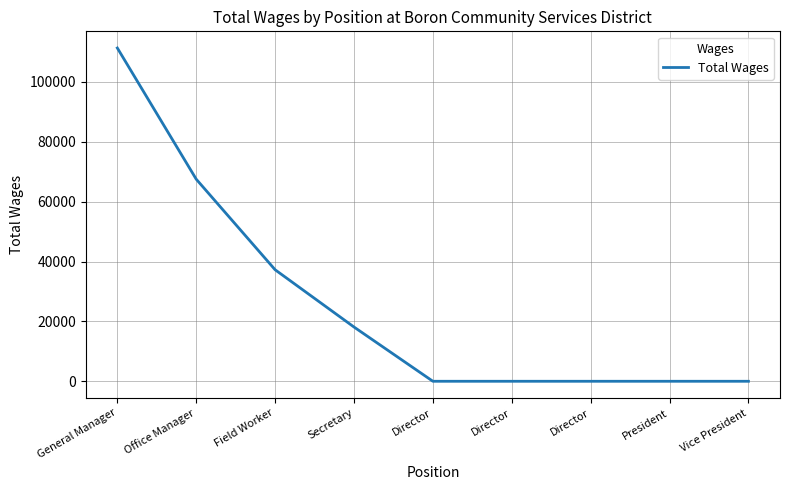

Rank the categories by value from highest to lowest.

General Manager, Office Manager, Field Worker, Secretary, Director, Director, Director, President, Vice President